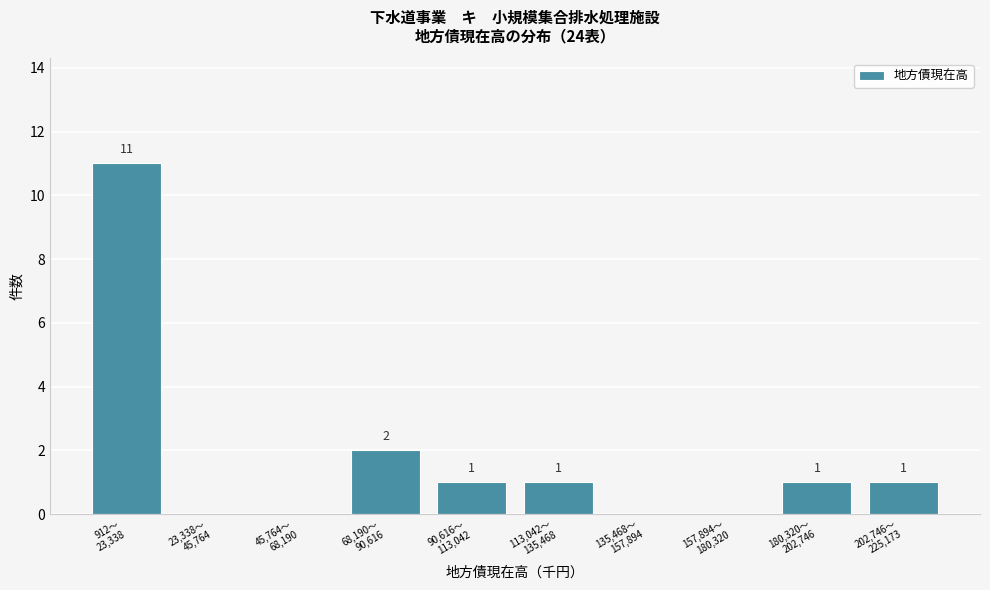

What is the sum of all values?

17